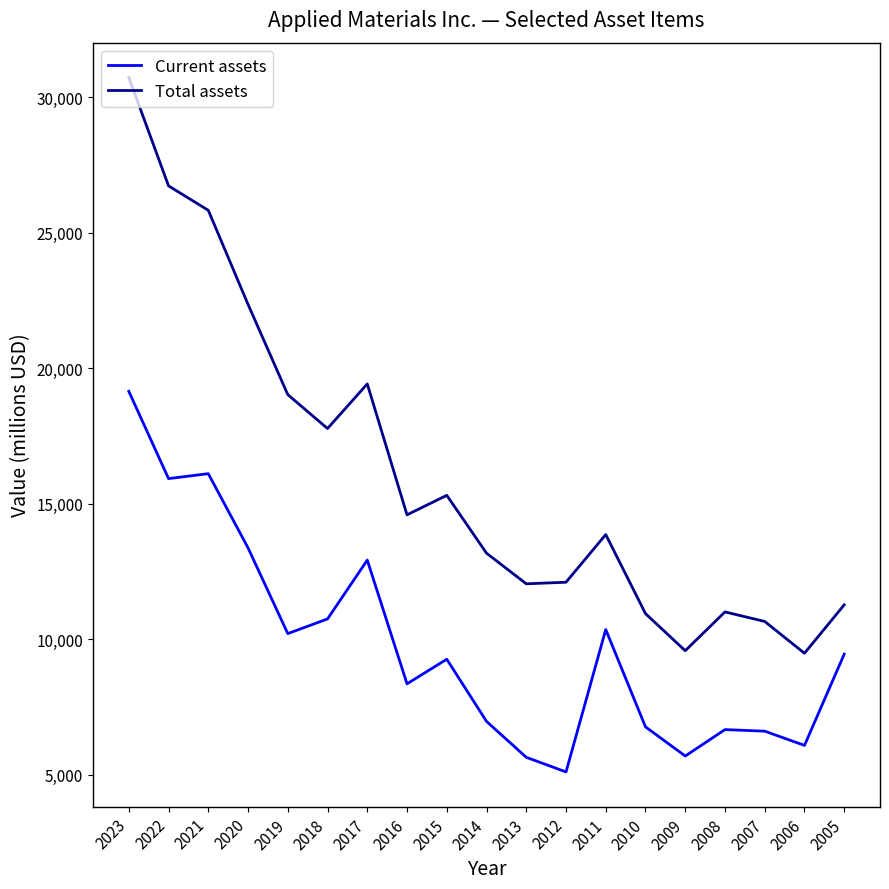

Which series has the largest range (max minus min)?

Total assets